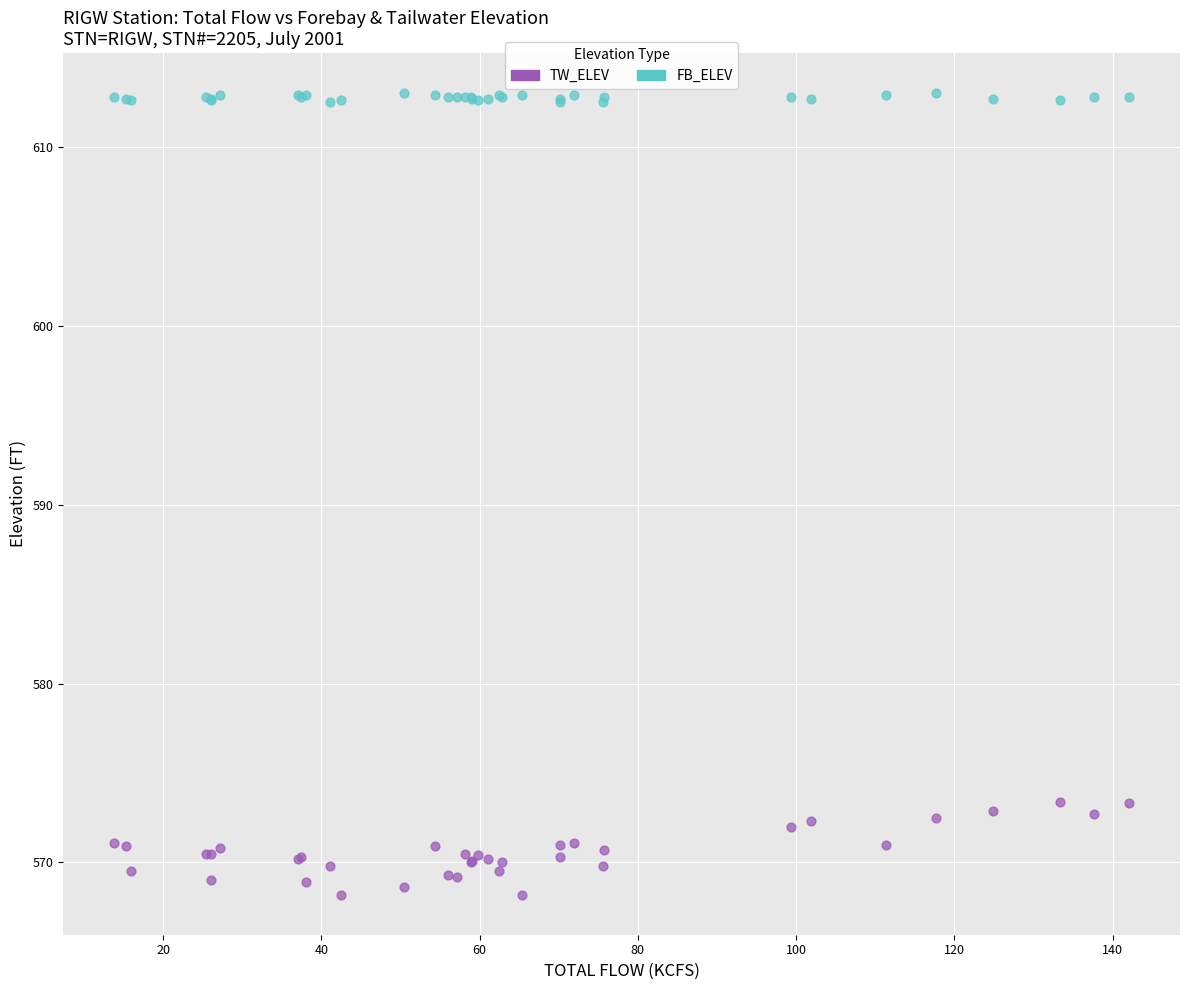

What are all the series names shown in the legend?

TW_ELEV, FB_ELEV